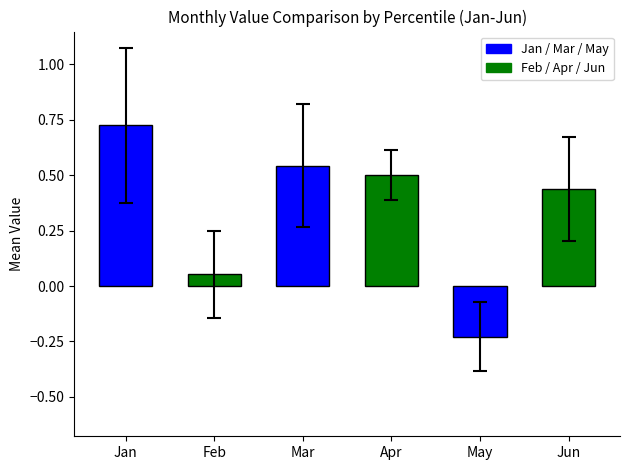

The chart shows a value of -0.1 at May. True or false?

False